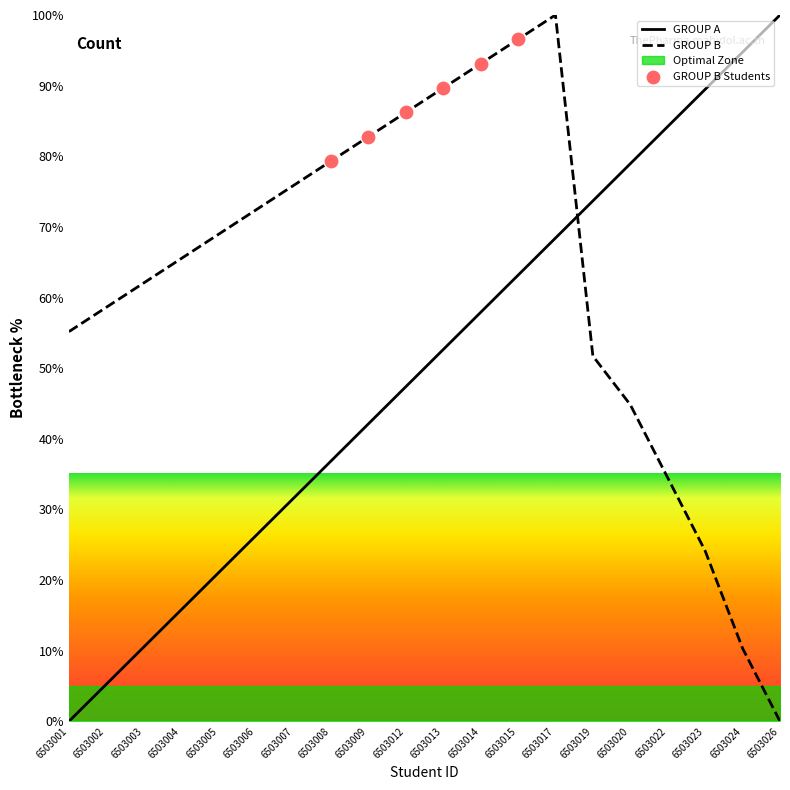

Which series has the largest Y range (max minus min)?

GROUP A